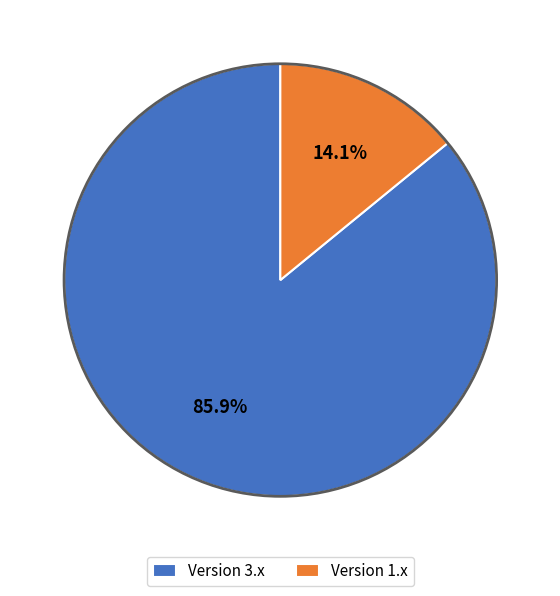

Is there any slice that represents more than half of the pie?

Yes